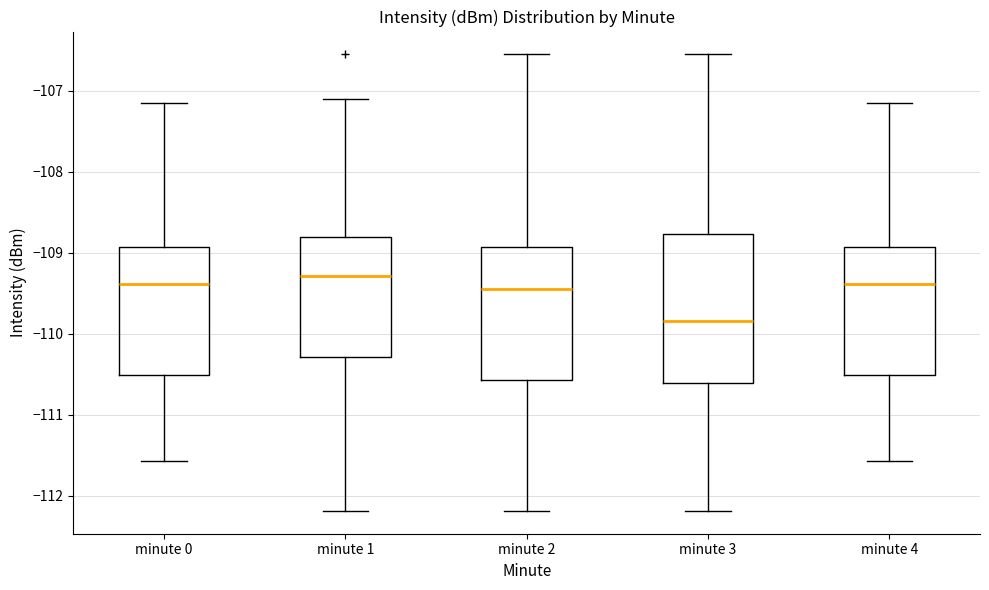

Reading left to right, transcribe this box plot: for each box, give where its median line is, the range the box spans, and where its two whiskers end, as read against the y-axis. The values are not printed on the chart, so give them approximately, as read against the axis.

minute 0: median -109.4, box -110.5 to -108.9, whiskers -111.6 to -107.1
minute 1: median -109.3, box -110.3 to -108.8, whiskers -112.2 to -107.1
minute 2: median -109.4, box -110.6 to -108.9, whiskers -112.2 to -106.6
minute 3: median -109.8, box -110.6 to -108.8, whiskers -112.2 to -106.6
minute 4: median -109.4, box -110.5 to -108.9, whiskers -111.6 to -107.1